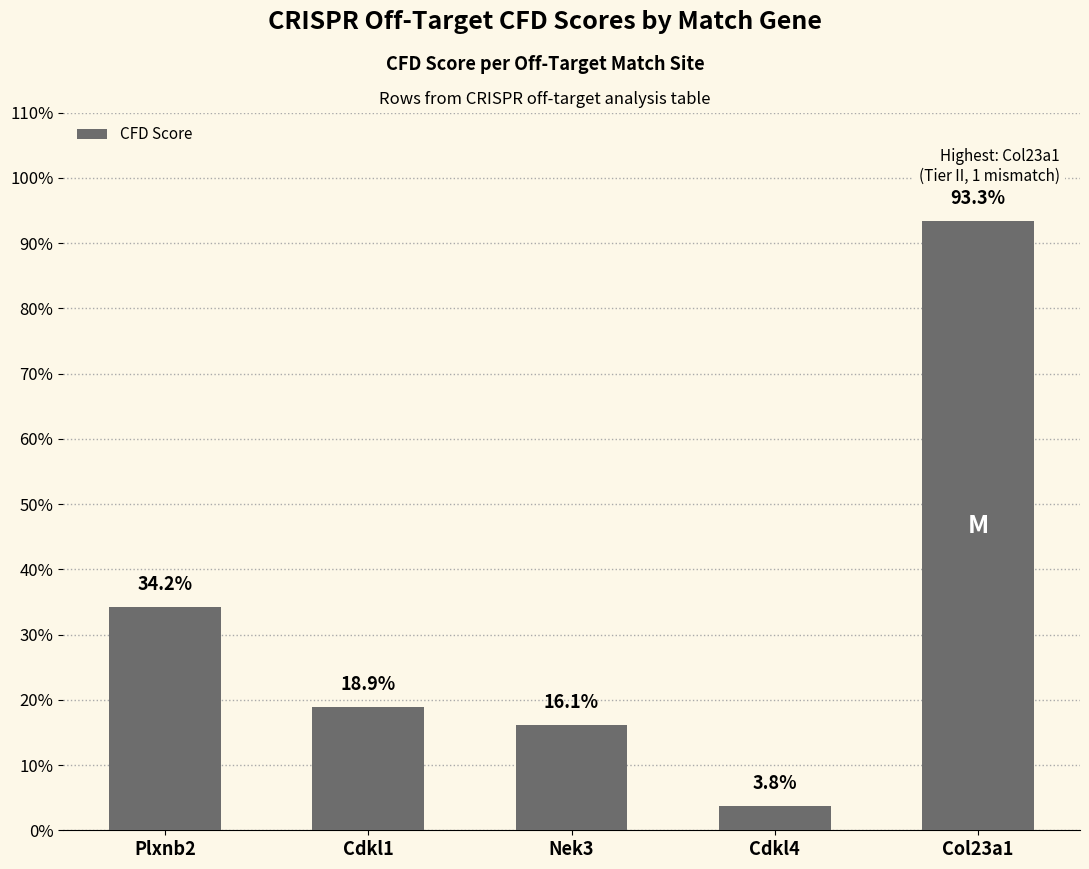

Does the chart contain any negative values?

No